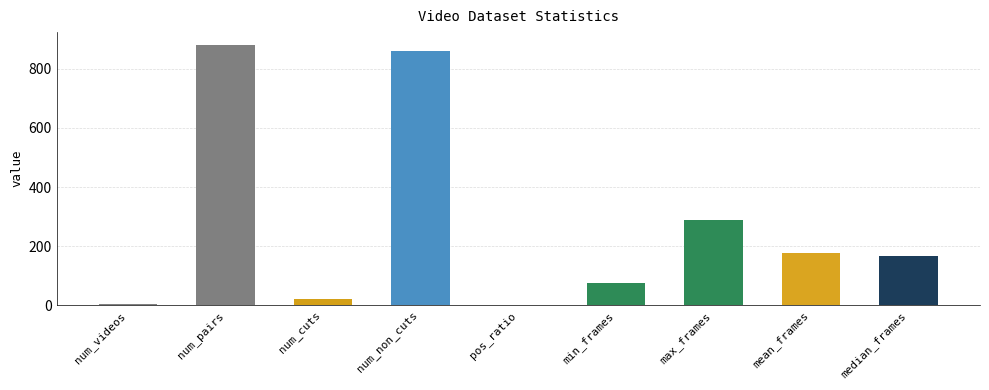

Count the number of data series in this chart.

1